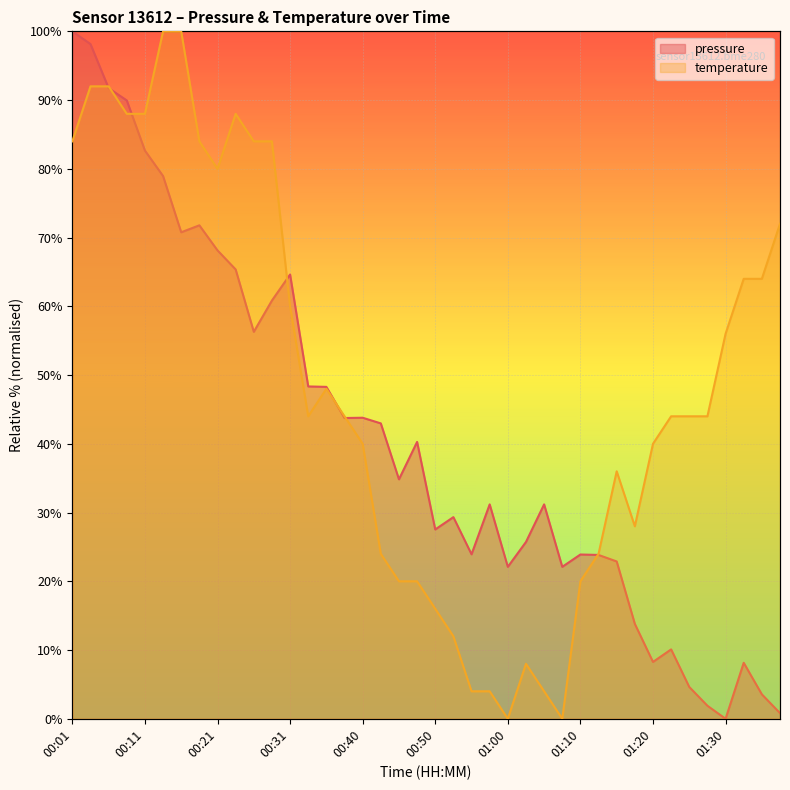

How many data points in pressure are above 34?

20